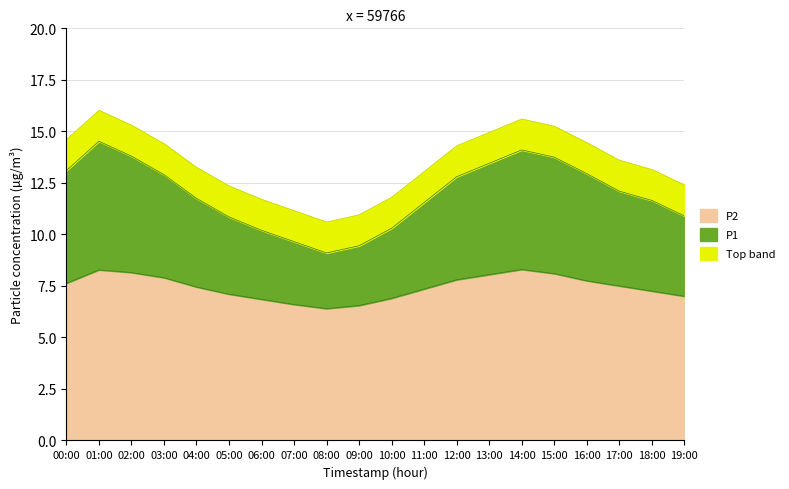

What is the lowest value of the P2 series?

6.4